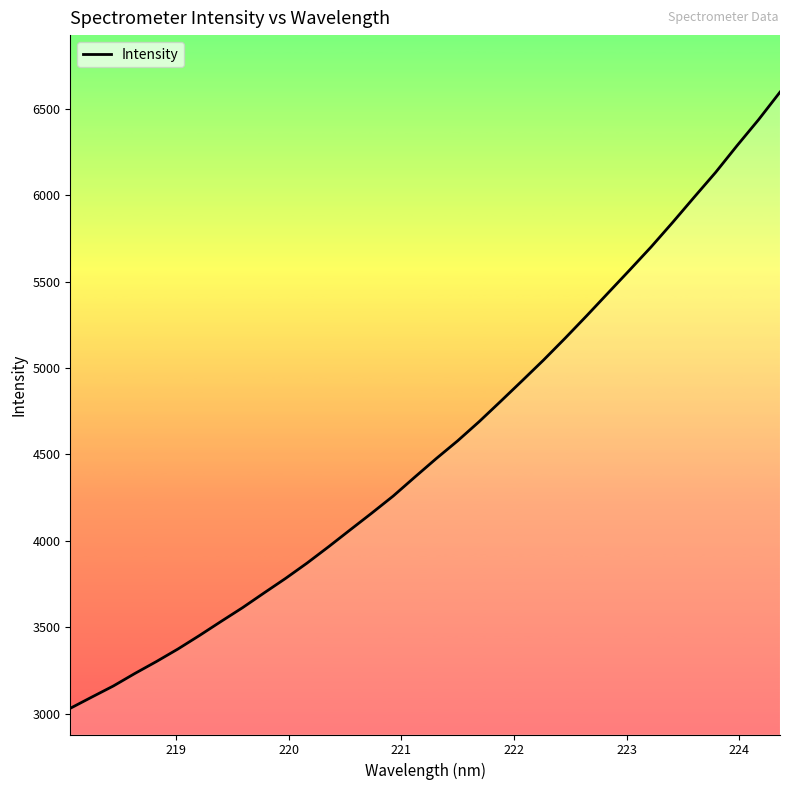

What is the greatest value displayed?

6596.0